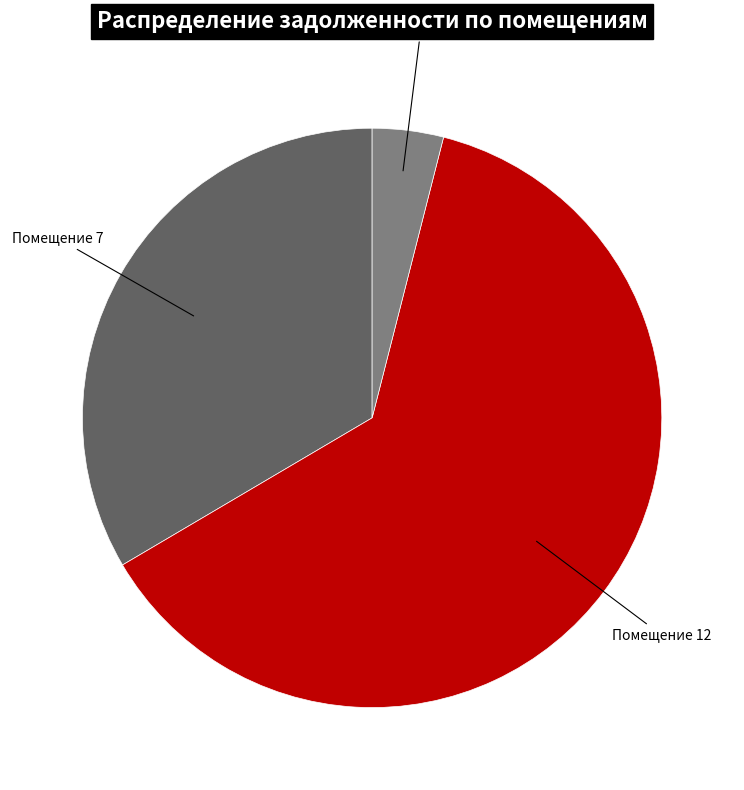

Does any single category account for the majority?

Yes